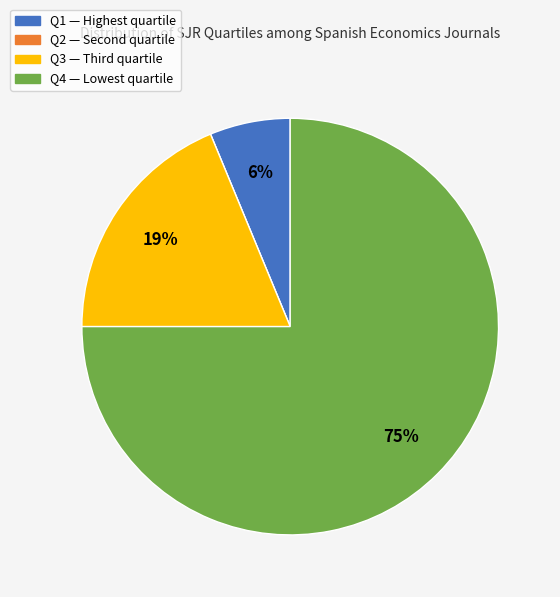

Approximately how many times larger is the value at Q1 compared to Q3?

0.3